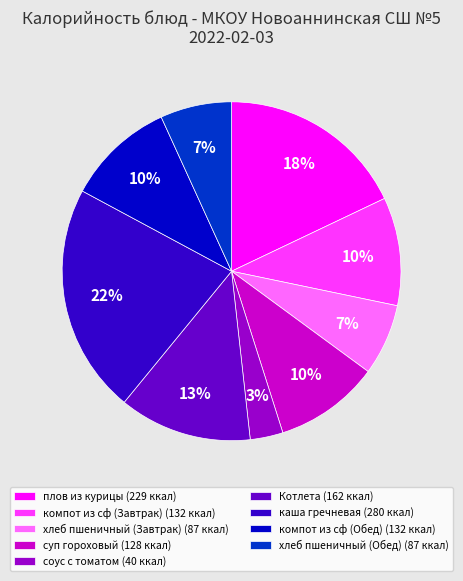

Is the sum of плов из курицы (229 ккал) and каша гречневая (280 ккал) greater than half?

No